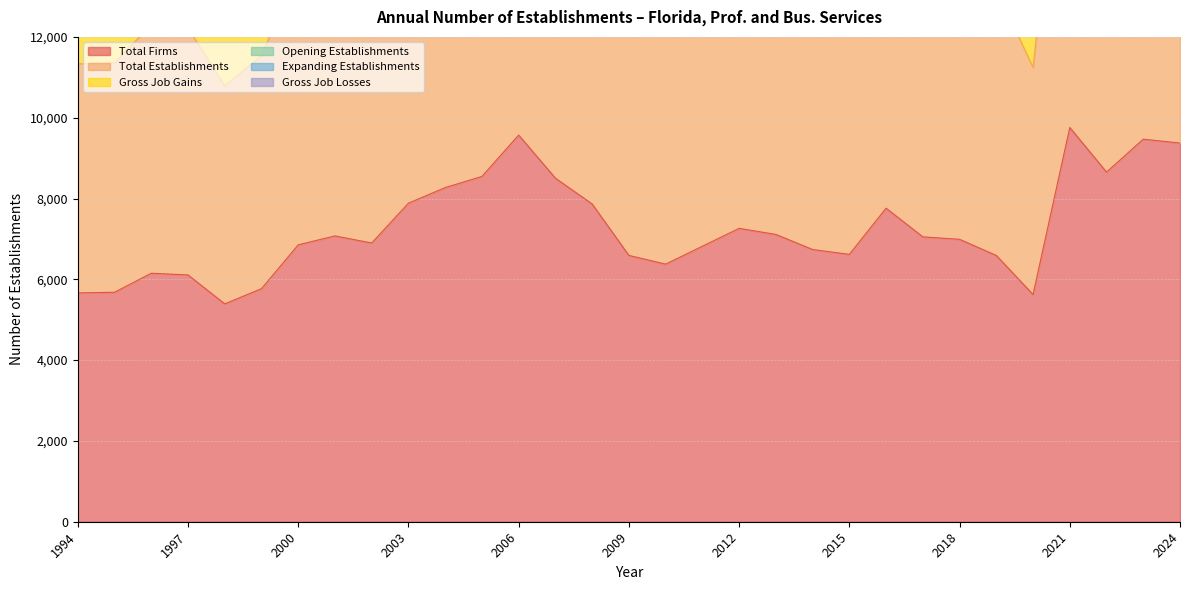

What is the highest value of the Total Firms series?

9757